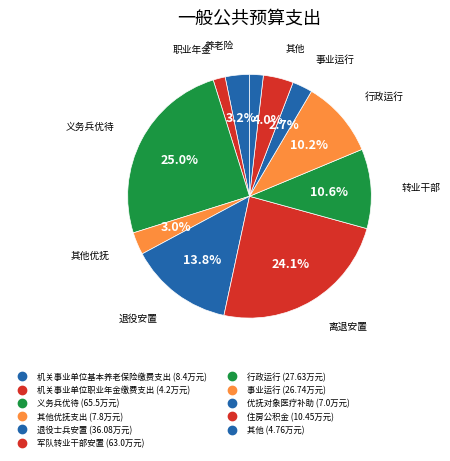

How many segments does this pie chart have?

11